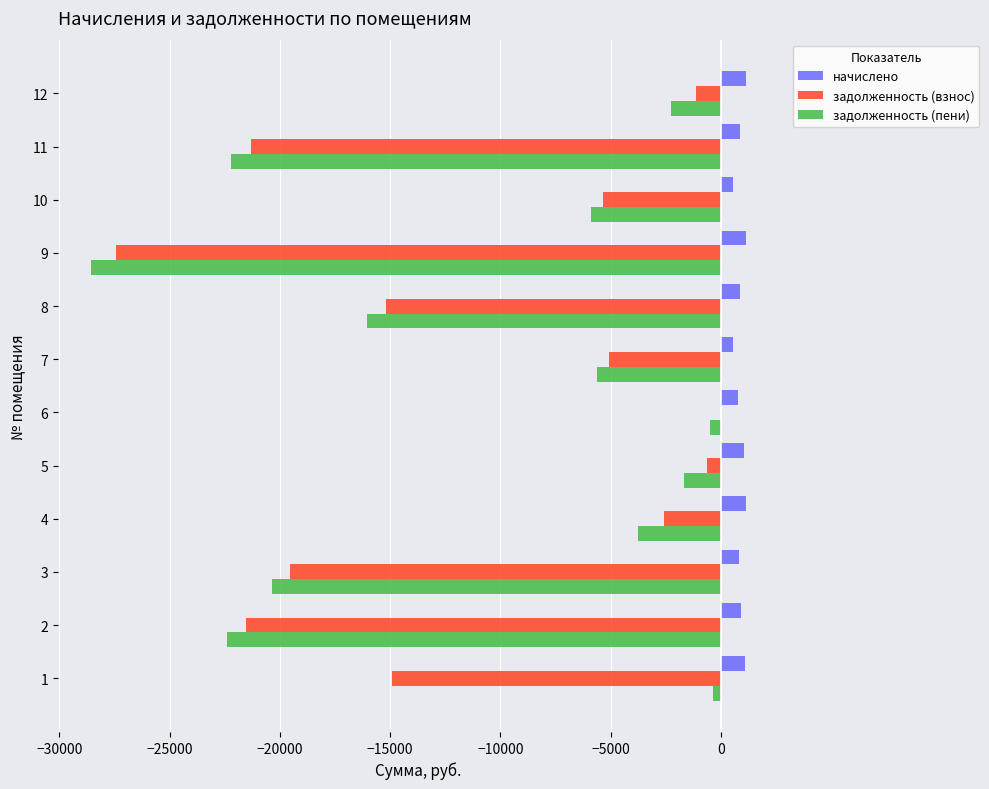

What is the sum of all начислено values?

10881.0